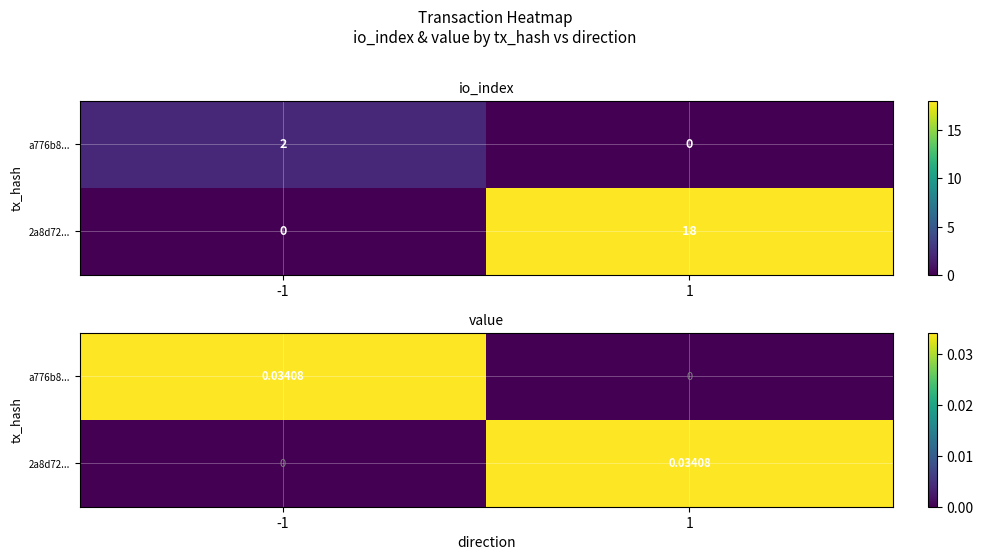

How many values in a776b8... are above zero?

1